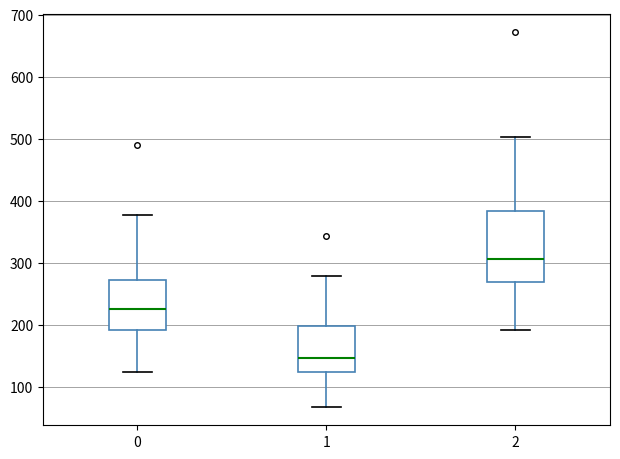

Which box's median line is the highest?

2